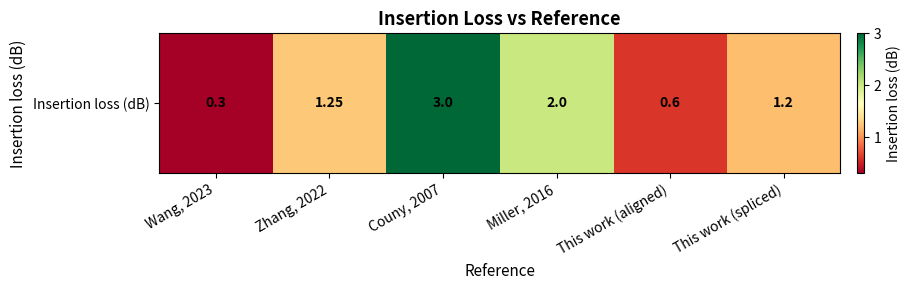

At which label does the data first exceed 1?

Zhang, 2022